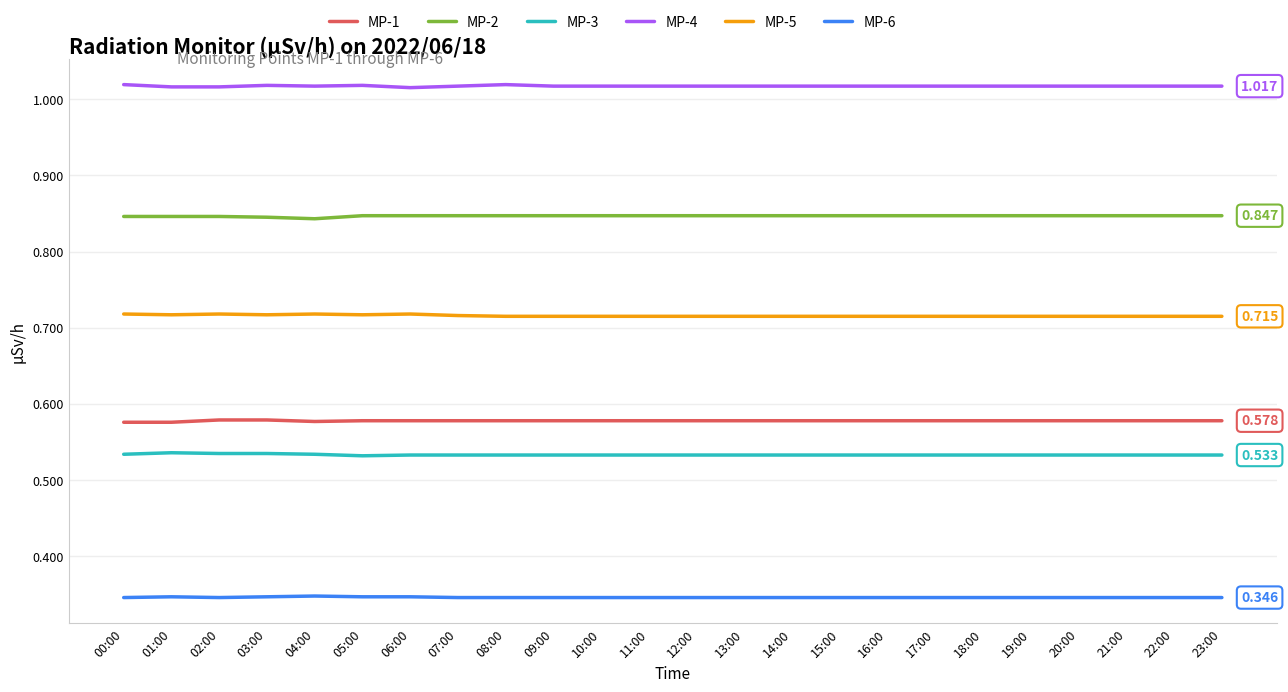

True or false: MP-6 and MP-1 cross at least once.

False